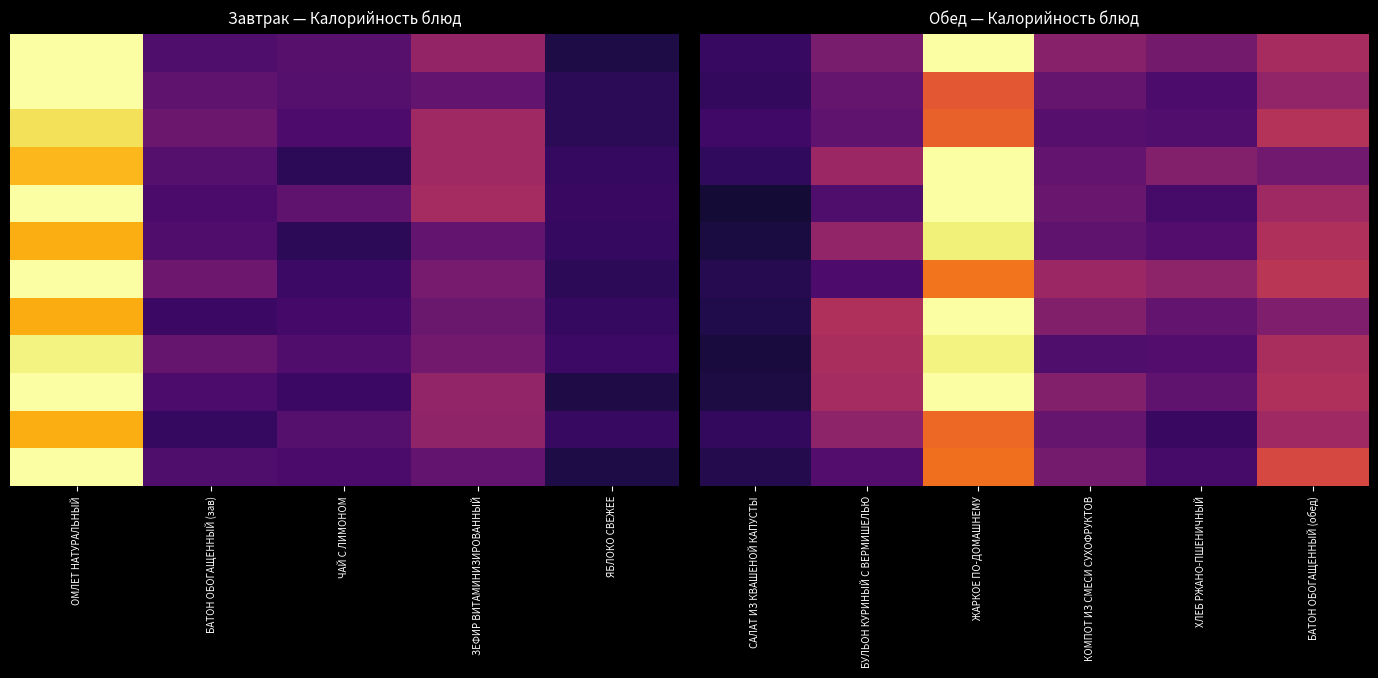

What is the total value across all series at ХЛЕБ РЖАНО-ПШЕНИЧНЫЙ?

1010.4